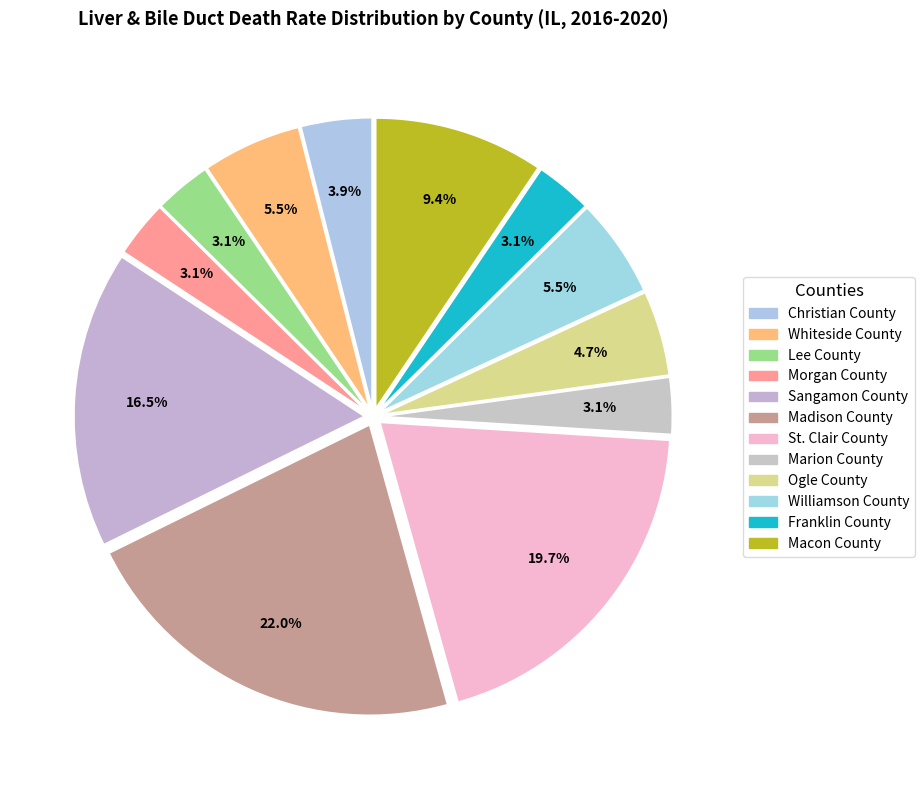

Count the number of slices in the pie.

12